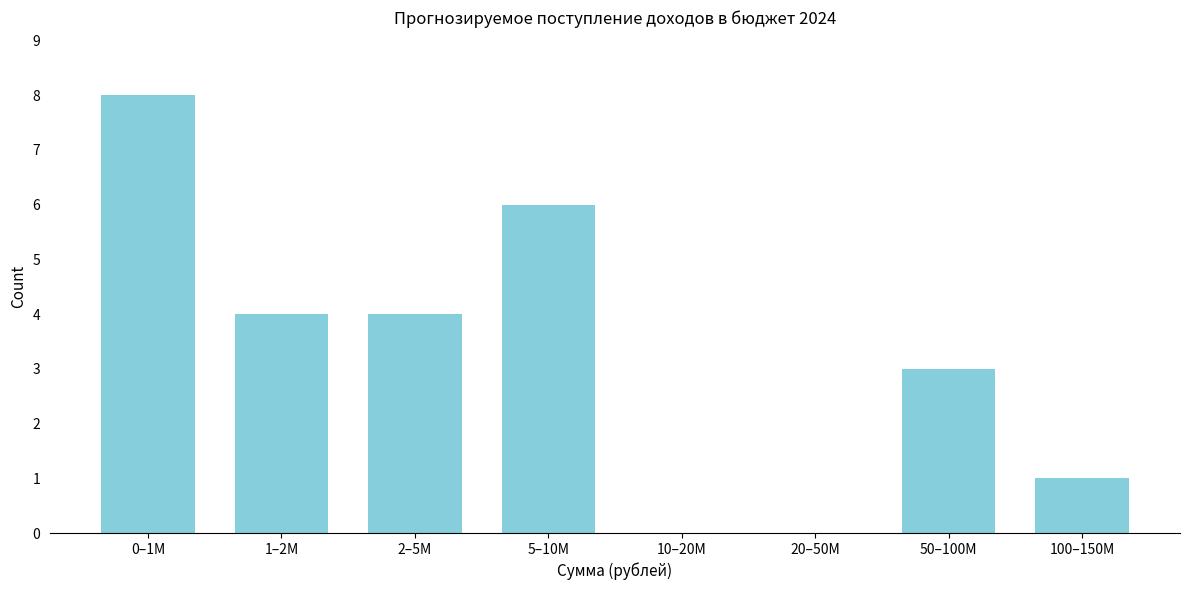

Reading right to left, what are all the values shown in this chart?

100–150M=1	50–100M=3	20–50M=0	10–20M=0	5–10M=6	2–5M=4	1–2M=4	0–1M=8